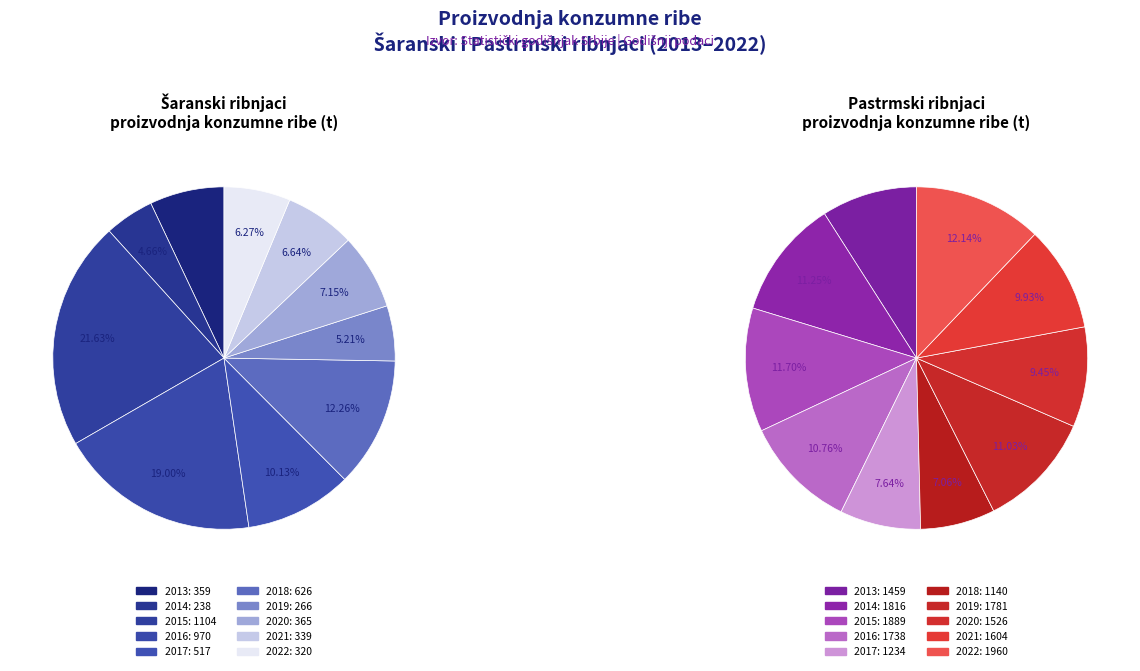

To the nearest percent, what is the average slice percentage?

10%